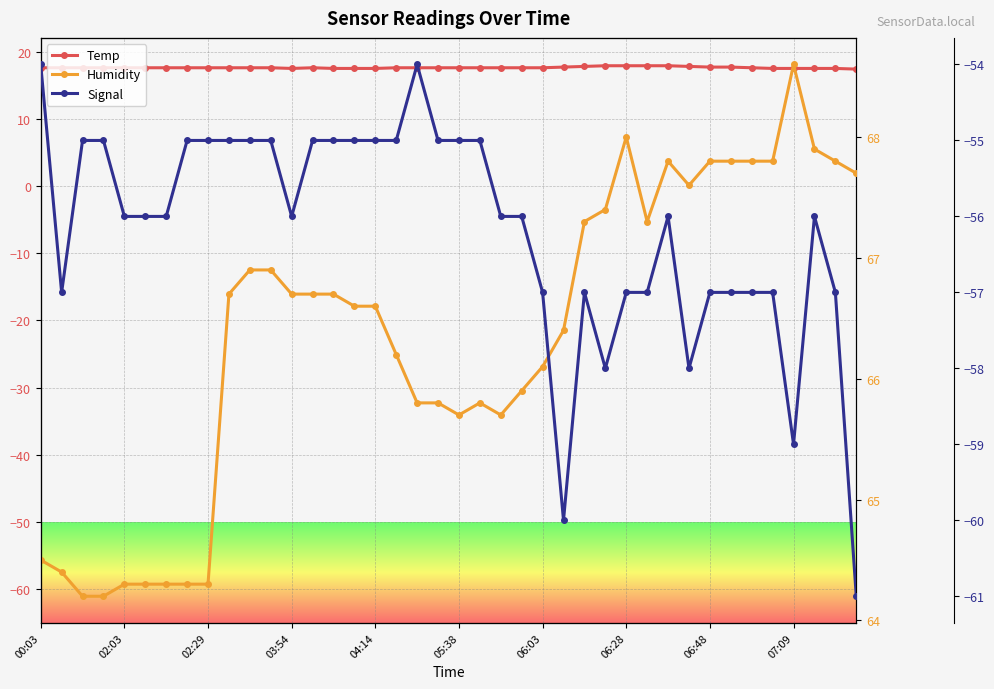

True or false: Temp has more than 1 points higher than both neighbors.

False